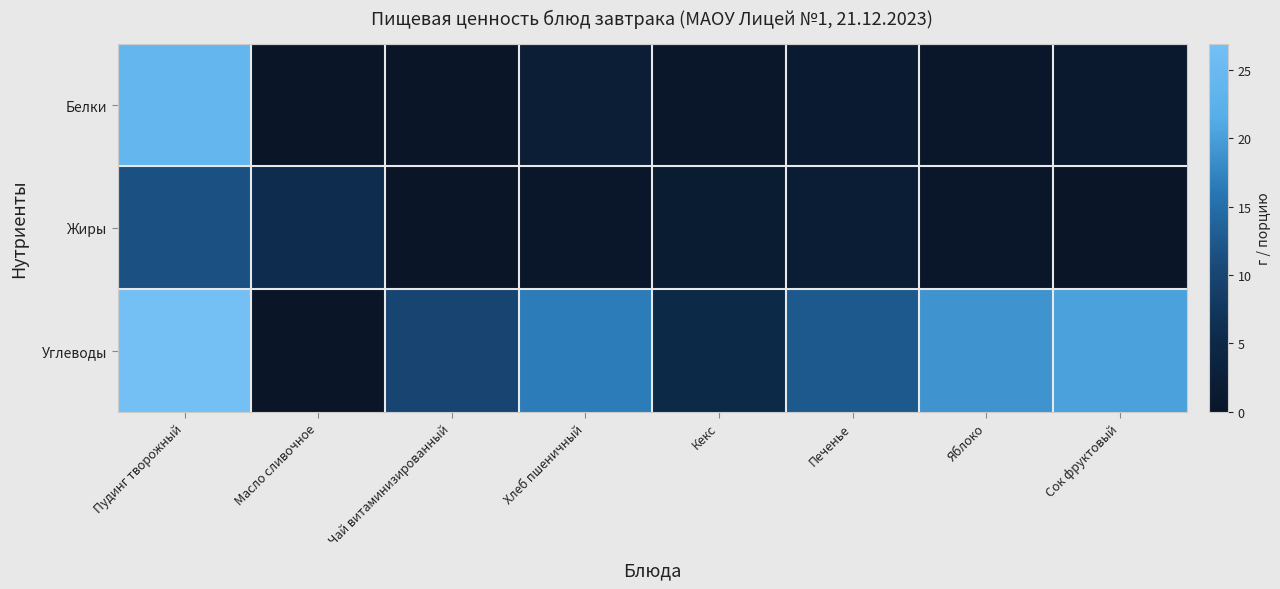

Which series has the largest range (max minus min)?

Углеводы